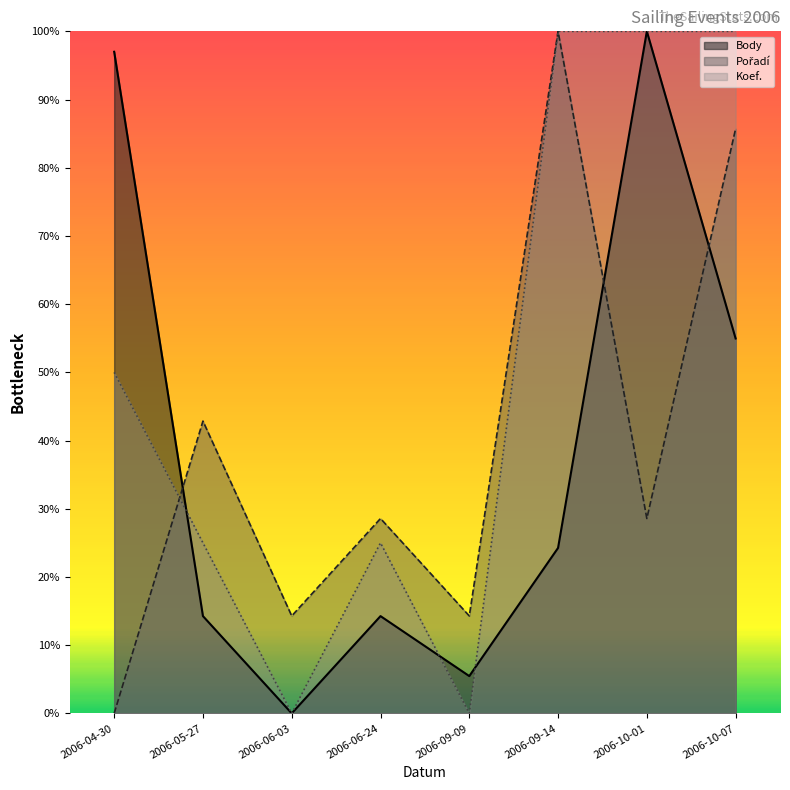

At which category does the chart reach its peak across all series?

2006-10-01